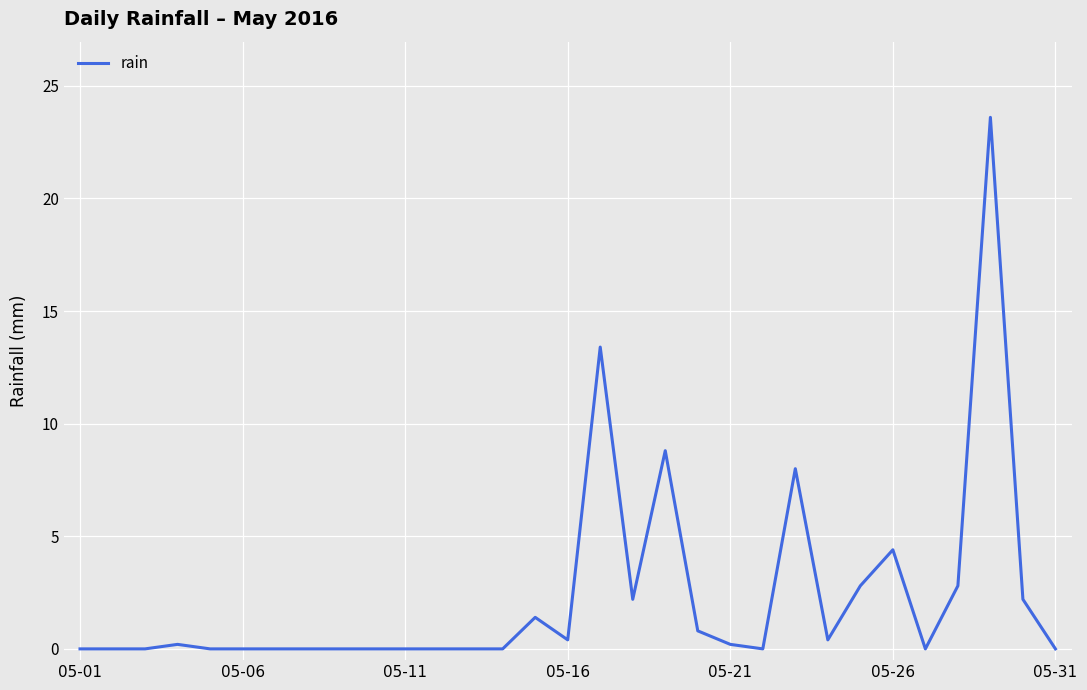

What is the difference between the second highest and second lowest values?

13.4